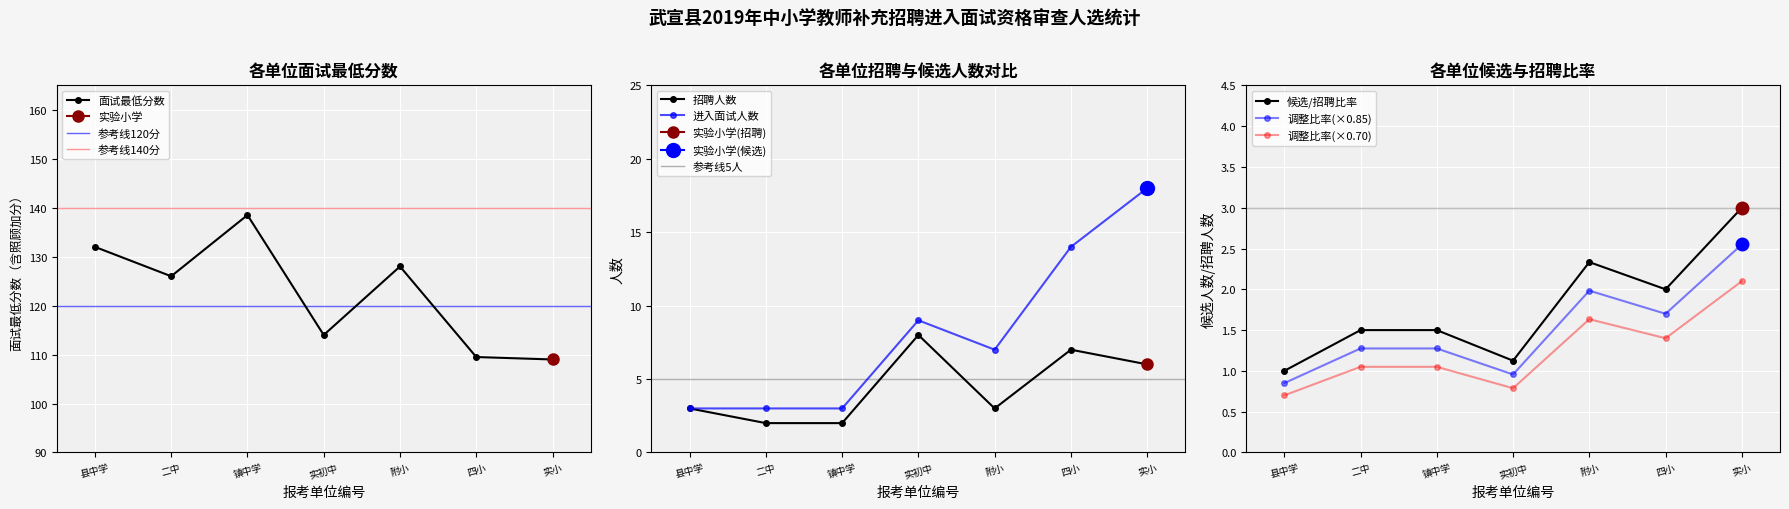

True or false: 面试最低分数 has more than 1 interior local peaks.

True